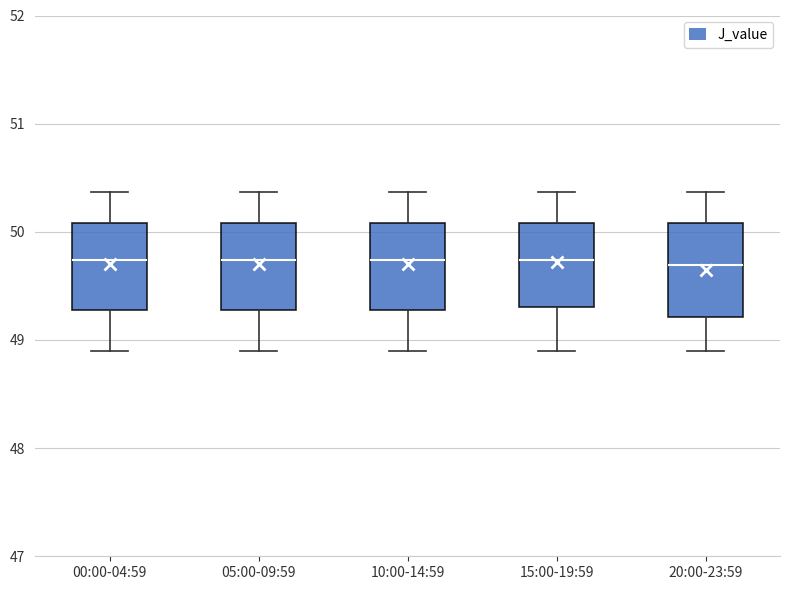

Reading left to right, read every box against the y-axis: the position of its median line, the range the box covers, and the ends of its whiskers. The values are not printed on the chart, so give them approximately, as read against the axis.

00:00-04:59: median 49.7, box 49.3 to 50.1, whiskers 48.9 to 50.4
05:00-09:59: median 49.7, box 49.3 to 50.1, whiskers 48.9 to 50.4
10:00-14:59: median 49.7, box 49.3 to 50.1, whiskers 48.9 to 50.4
15:00-19:59: median 49.7, box 49.3 to 50.1, whiskers 48.9 to 50.4
20:00-23:59: median 49.7, box 49.2 to 50.1, whiskers 48.9 to 50.4